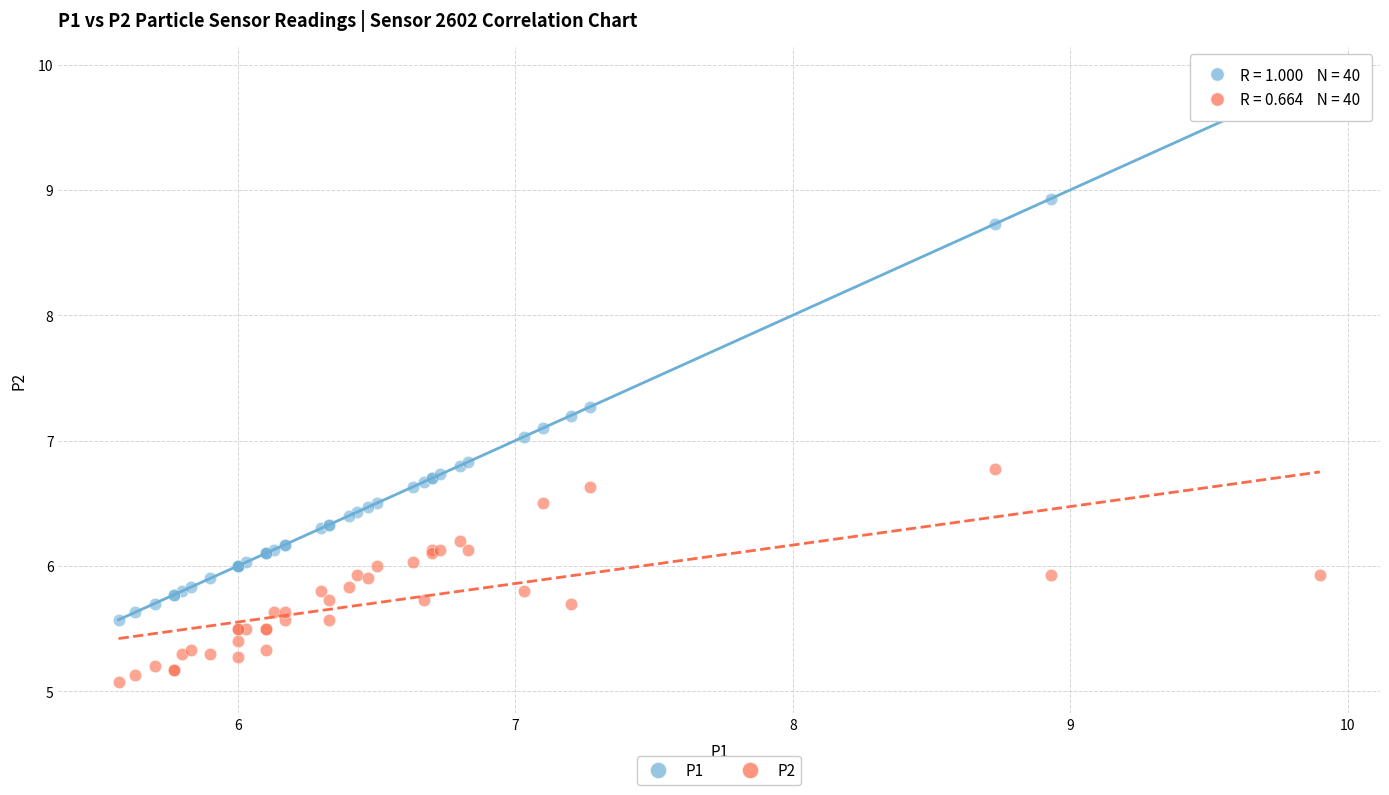

In the P2 series, what Y value is closest to 5?

5.1